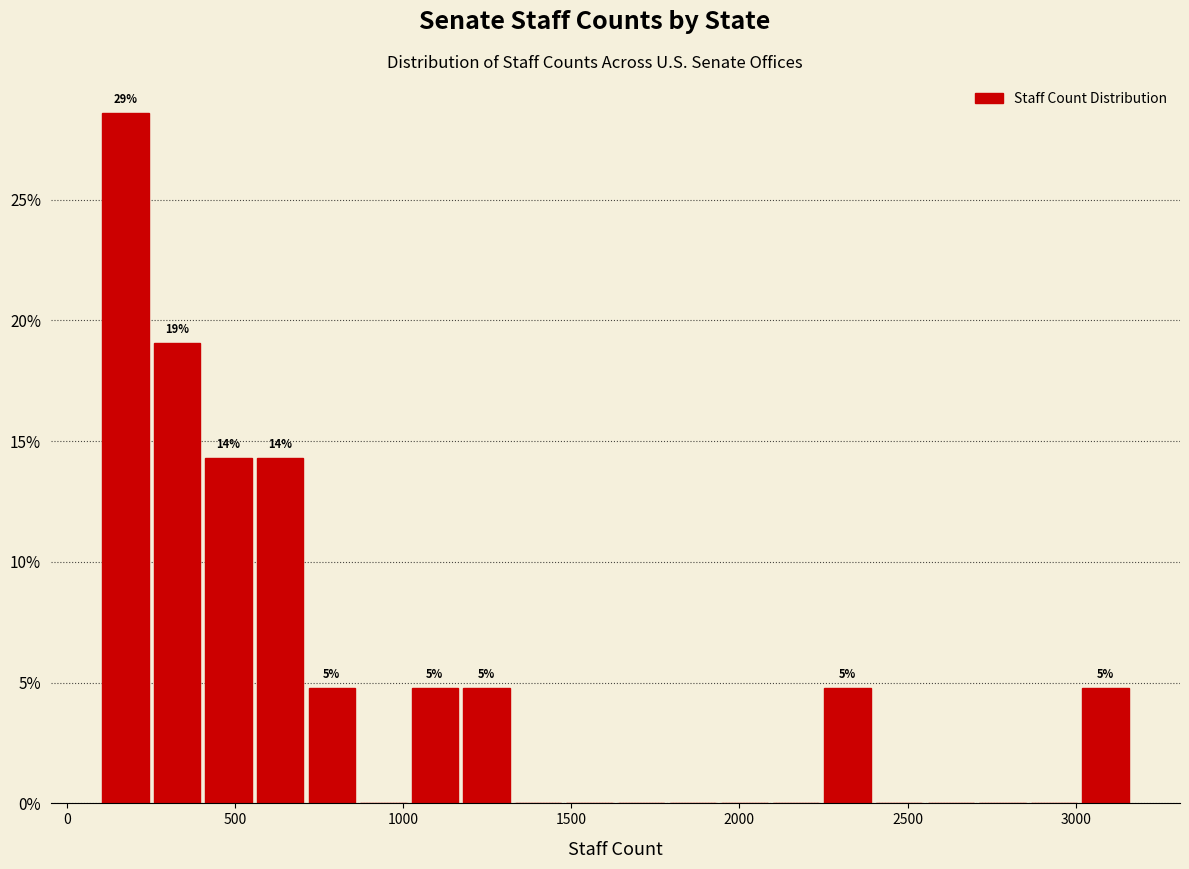

Read against the x-axis, roughly where is the centre of the tallest bar?

150